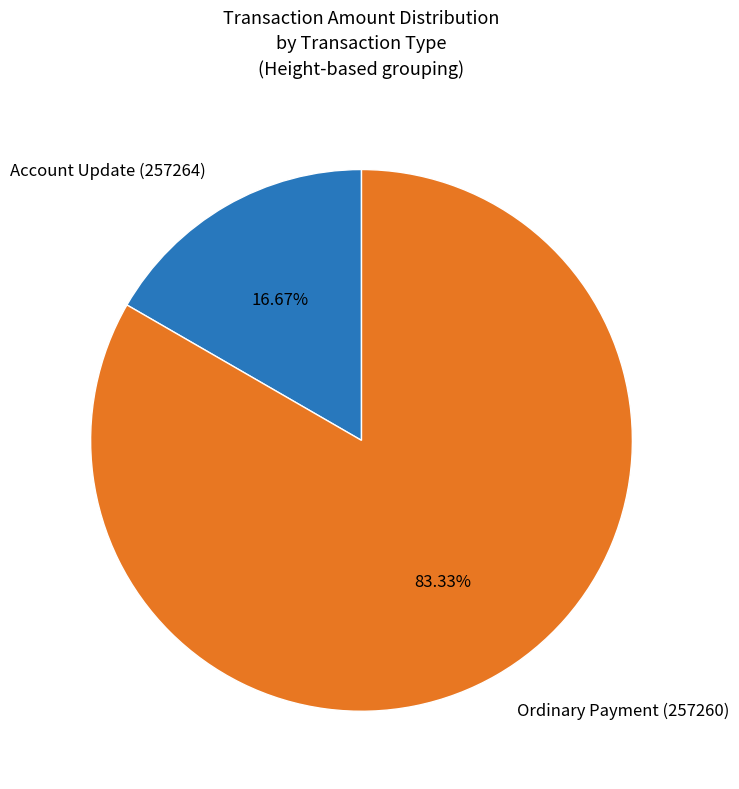

Count the number of slices in the pie.

2